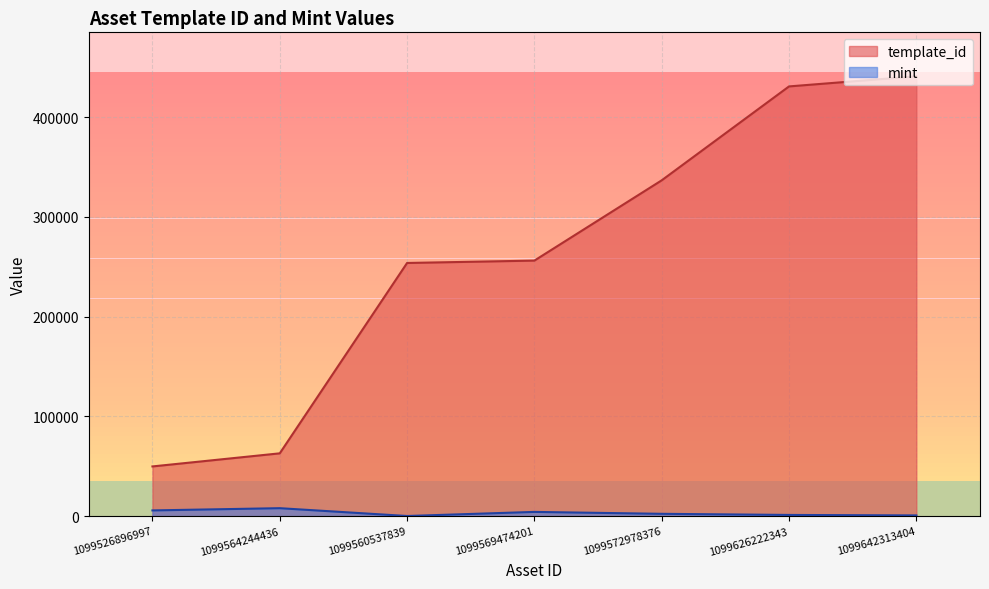

Reading right to left, transcribe all the data shown in this chart.

template_id: 1099642313404=440888	1099626222343=430770	1099572978376=336643	1099569474201=256179	1099560537839=253787	1099564244436=62974	1099526896997=49849
mint: 1099642313404=746	1099626222343=1223	1099572978376=2353	1099569474201=4269	1099560537839=156	1099564244436=7995	1099526896997=5759